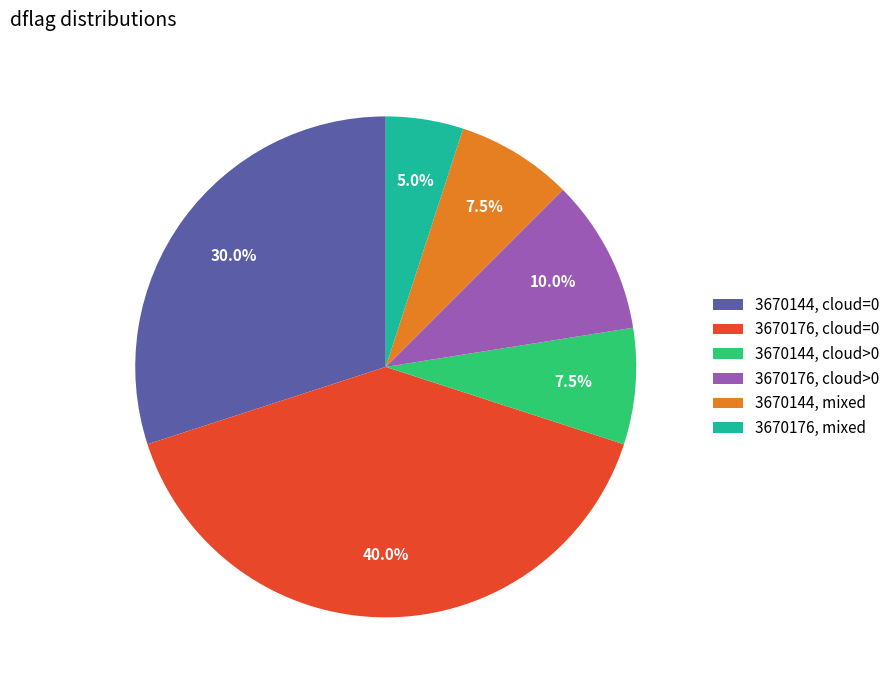

Approximately how many times larger is the value at 3670176, cloud=0 compared to 3670144, cloud>0?

5.3